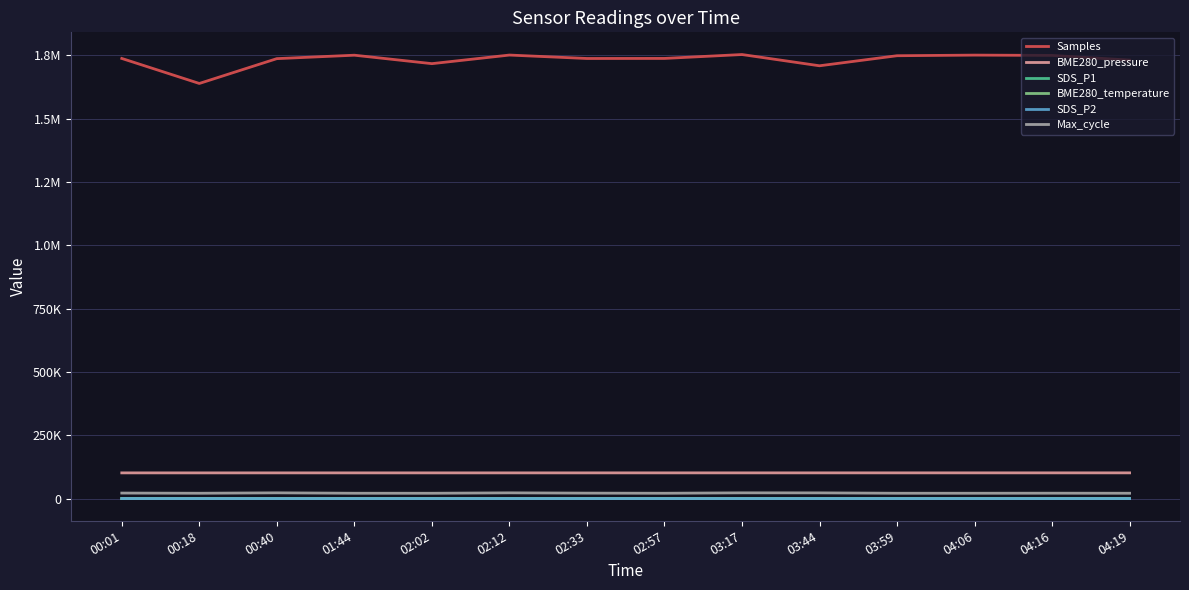

True or false: SDS_P2 has a value of 1.1 at 03:17.

False